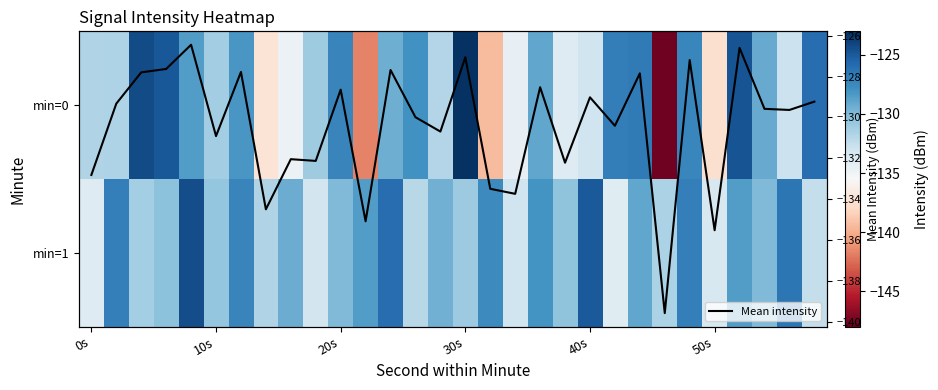

At which label does Mean intensity reach its minimum?

23